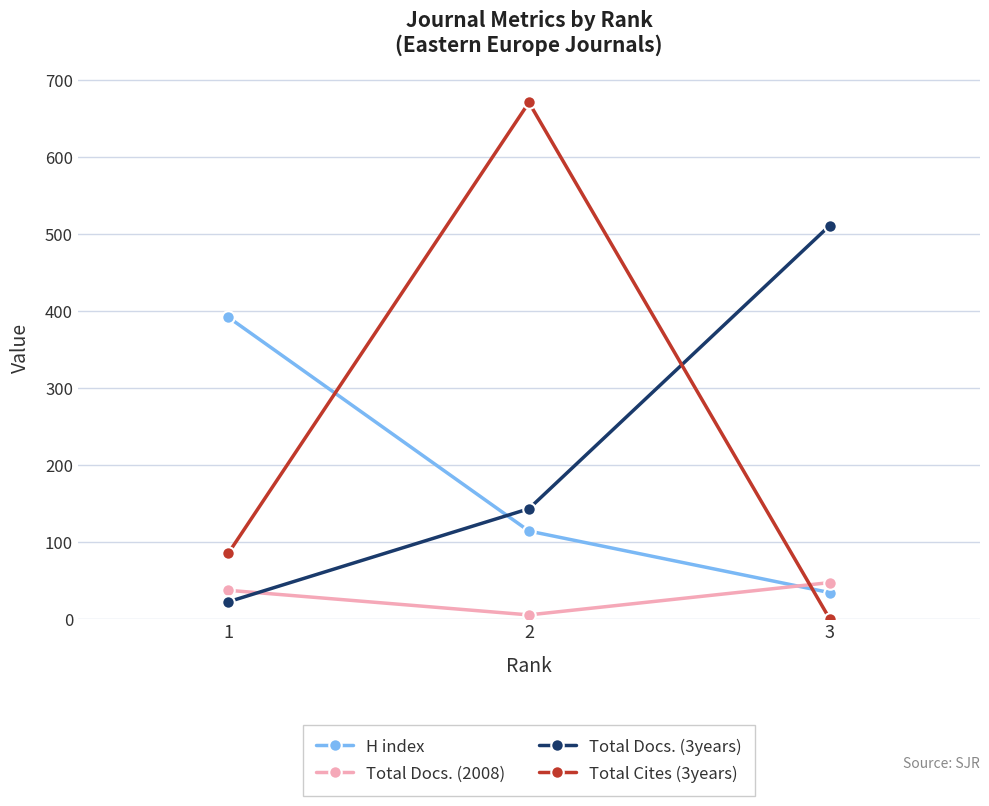

How many data points in Total Cites (3years) are less than 85?

1